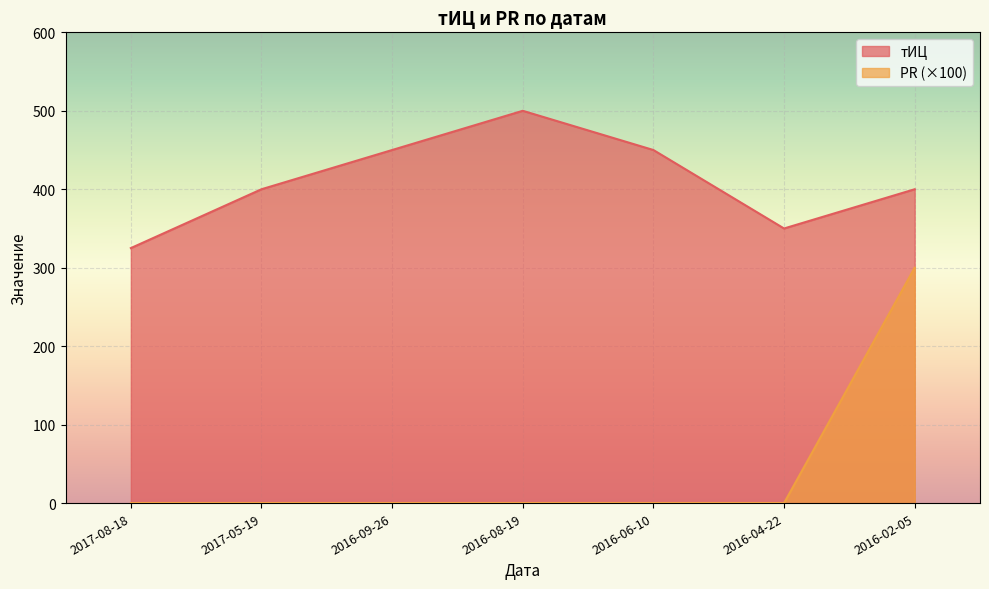

Rank the series by their maximum value, from lowest to highest.

PR (×100), тИЦ